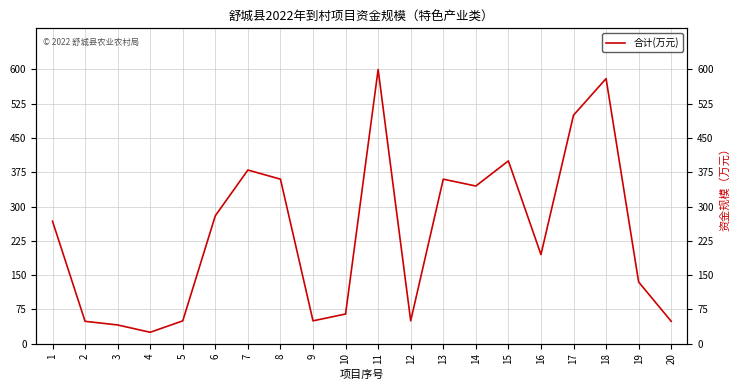

The value at 2 is 80. True or false?

False